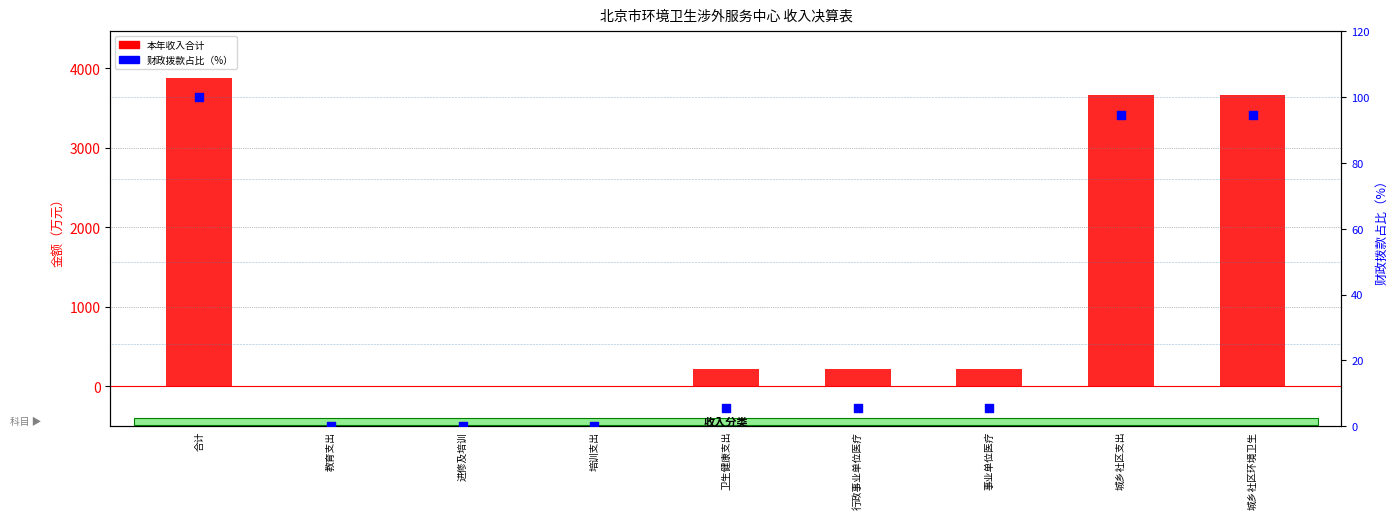

At which category is the sum across all series the highest?

合计